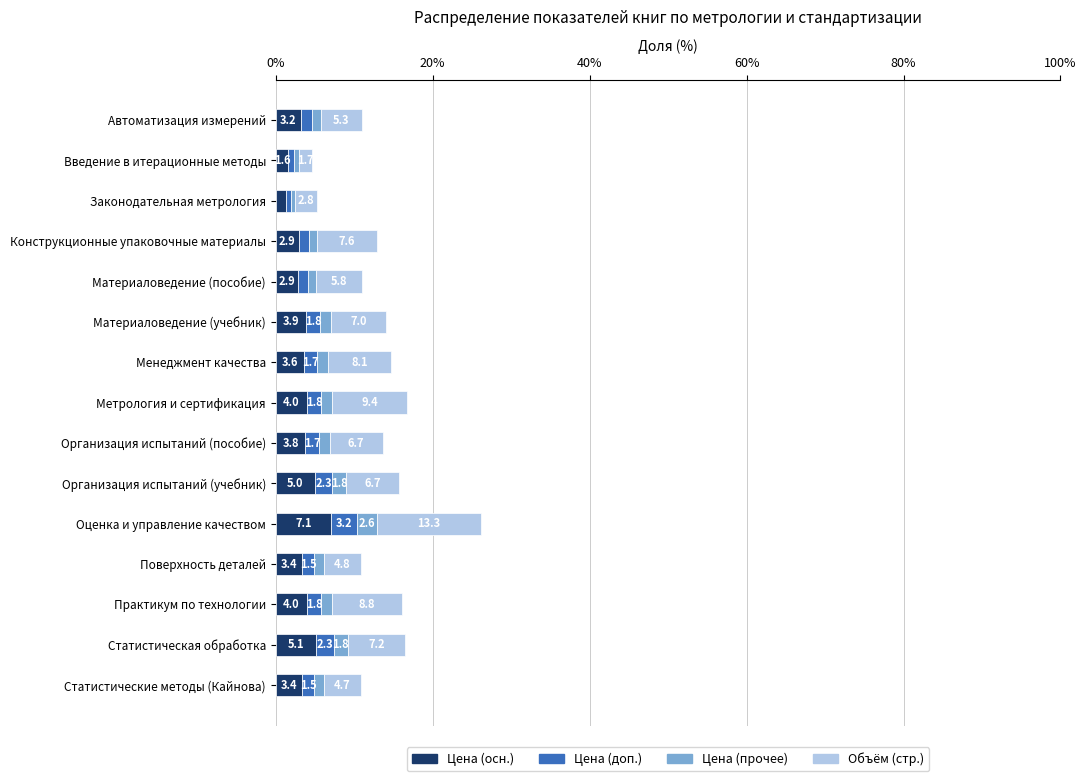

Which category has the lowest value in the Цена (осн.) series?

Законодательная метрология